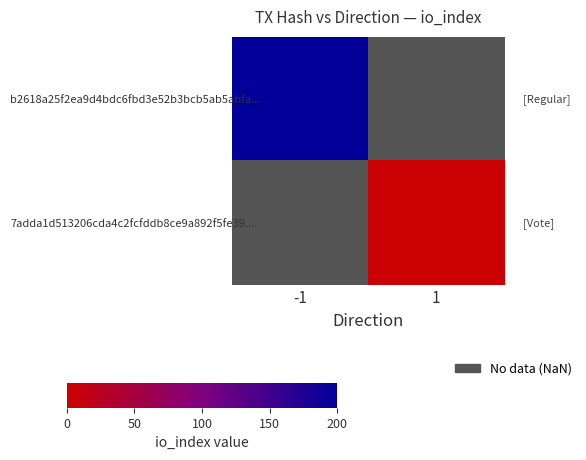

Is the value of b2618a25f2ea9d4bdc6fbd3e52b3bcb5ab5abfa... at -1 greater than the value of 7adda1d513206cda4c2fcfddb8ce9a892f5fe39... at -1?

No